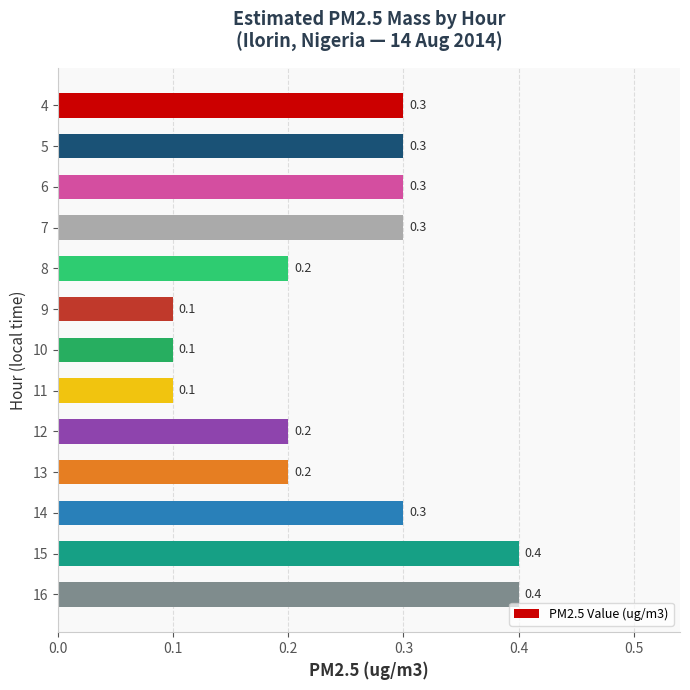

What is the value of the 1st bar from the top?

0.3